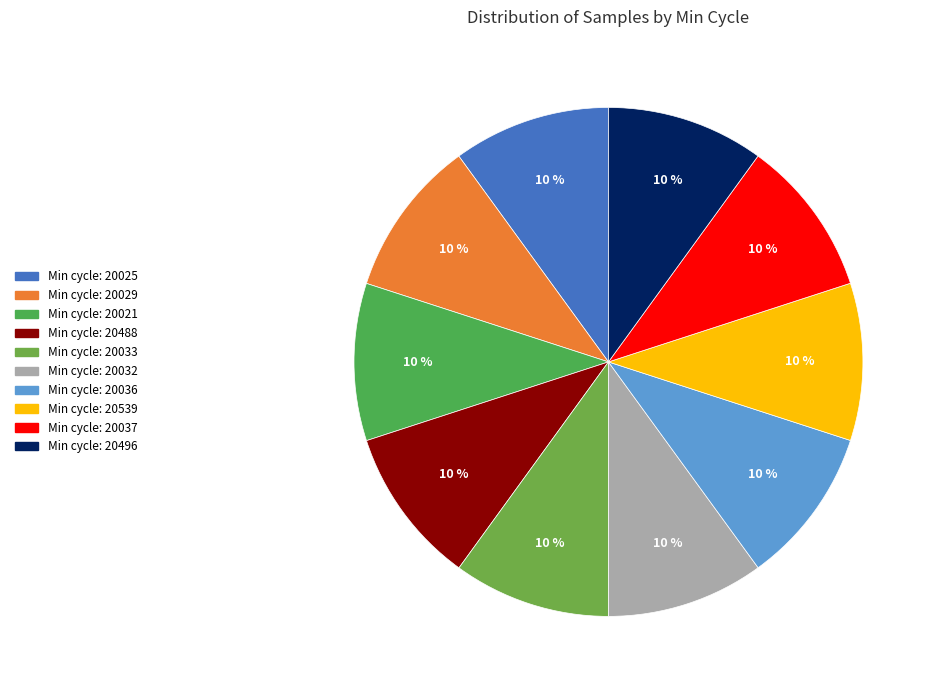

Count the number of slices in the pie.

10